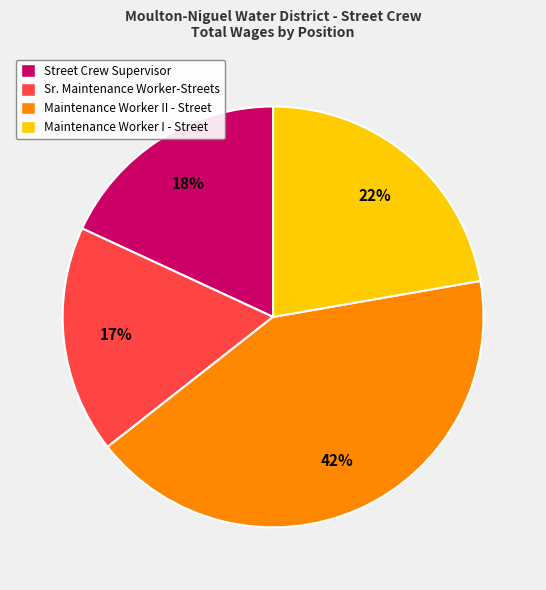

Combined, do Maintenance Worker I - Street and Street Crew Supervisor account for over 50%?

No